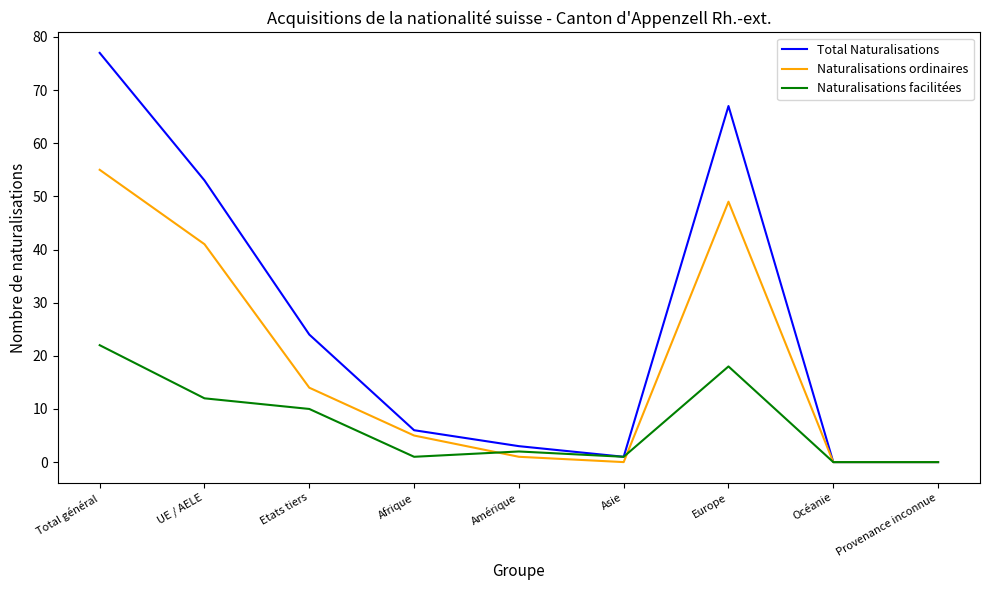

What is the highest value of the Total Naturalisations series?

77